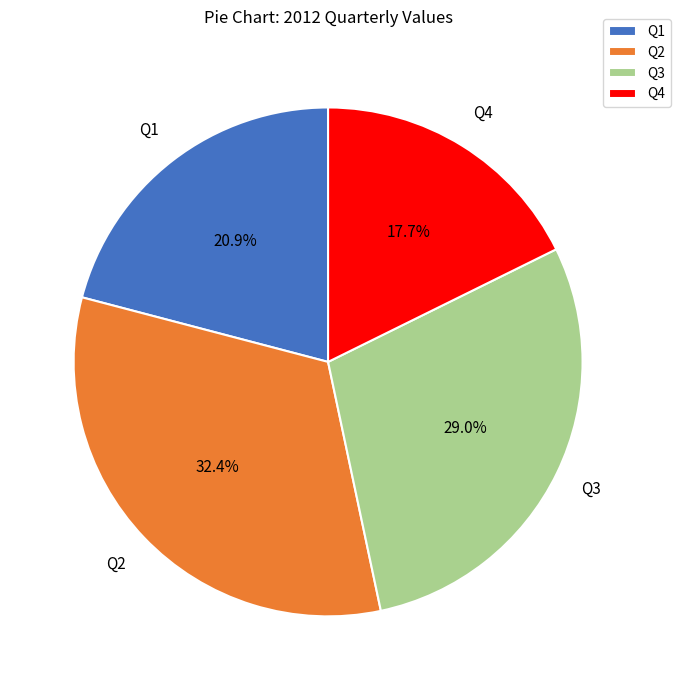

The Q3 slice represents 43% of the pie. True or false?

False